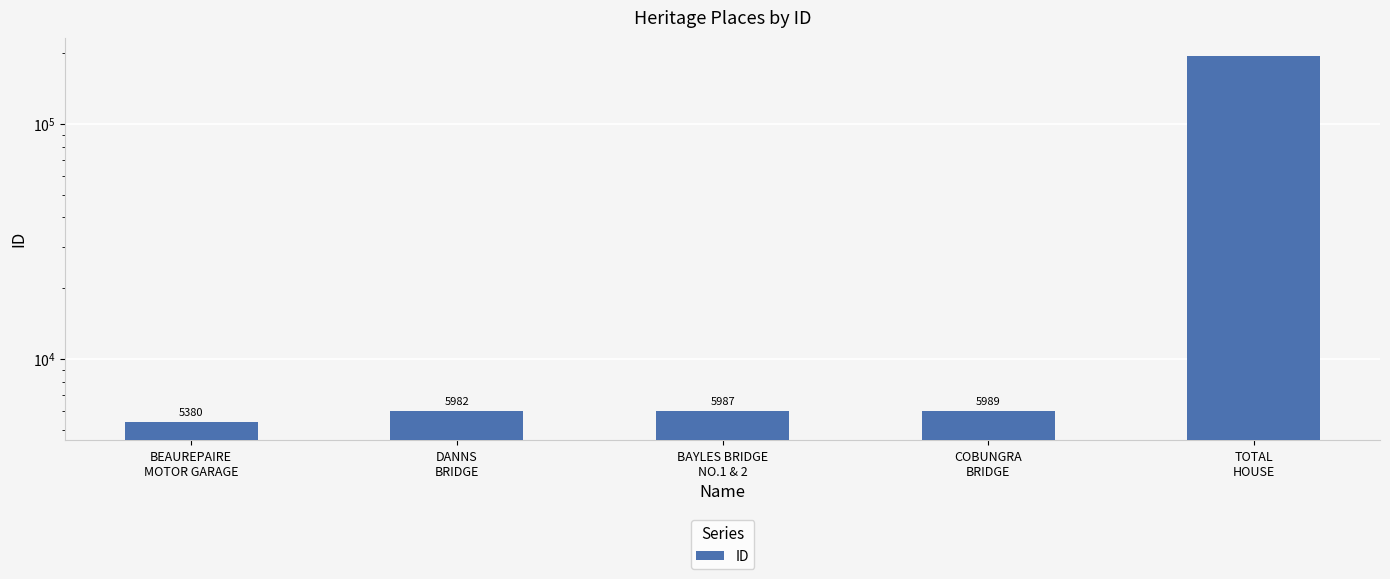

Count the number of values greater than 5987.

2